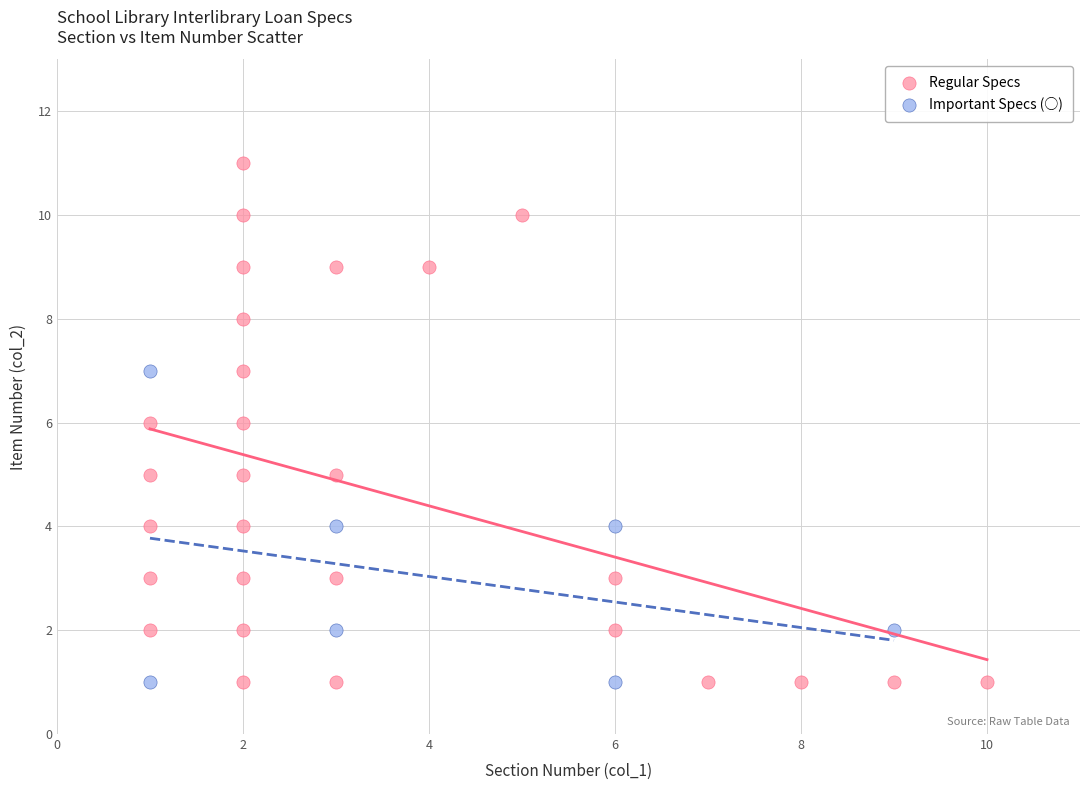

Which series has the largest Y range (max minus min)?

Regular Specs